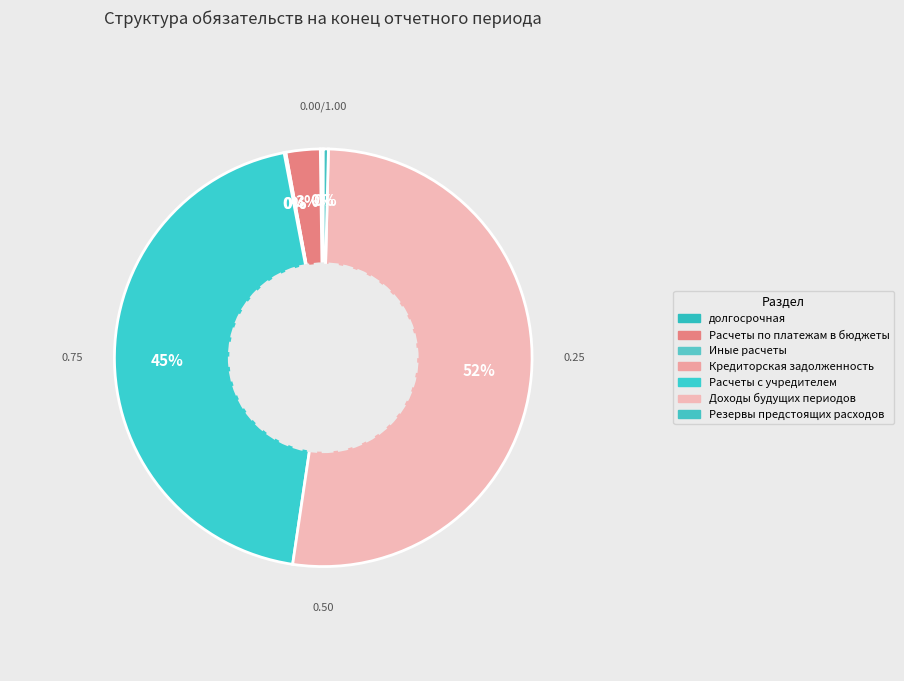

Which category has the biggest portion of the pie?

Доходы будущих периодов